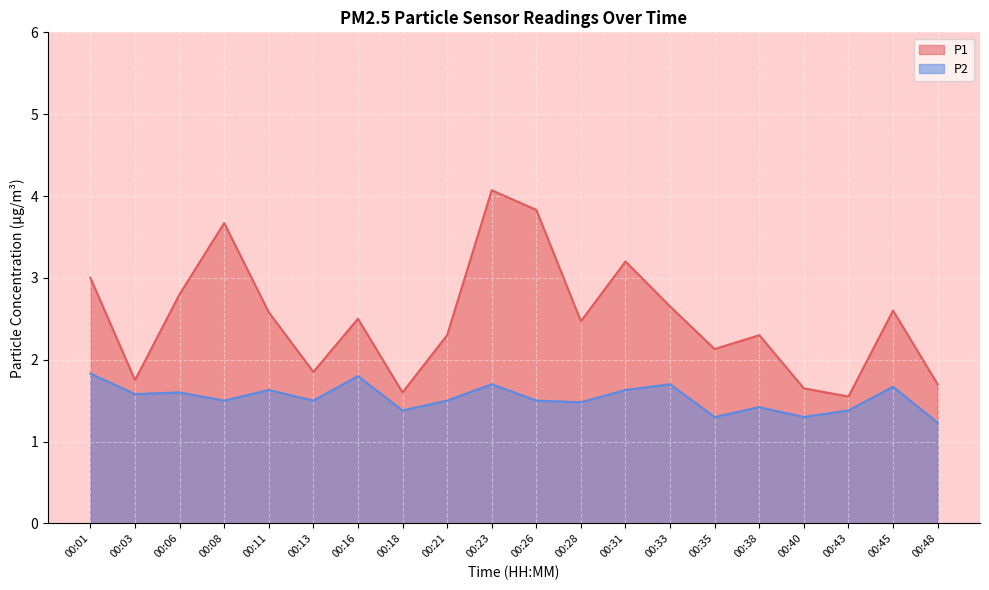

True or false: P1 and P2 intersect in this chart.

False